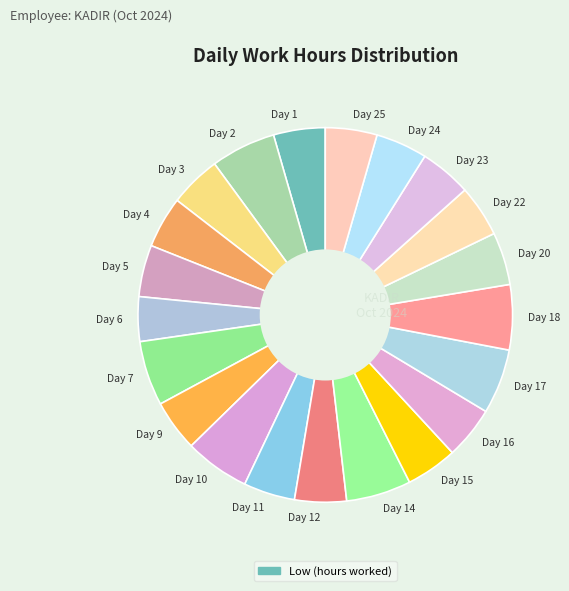

Which slice is the smallest?

Day 6